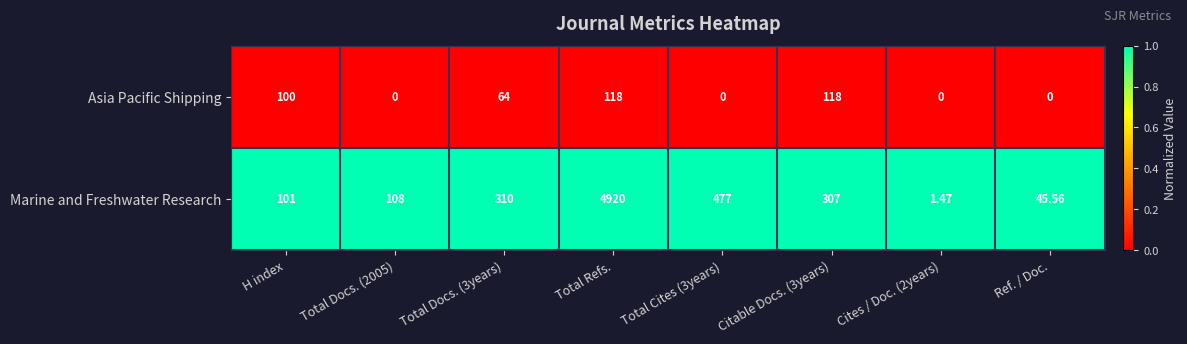

Which series has the largest total across all categories?

Marine and Freshwater Research